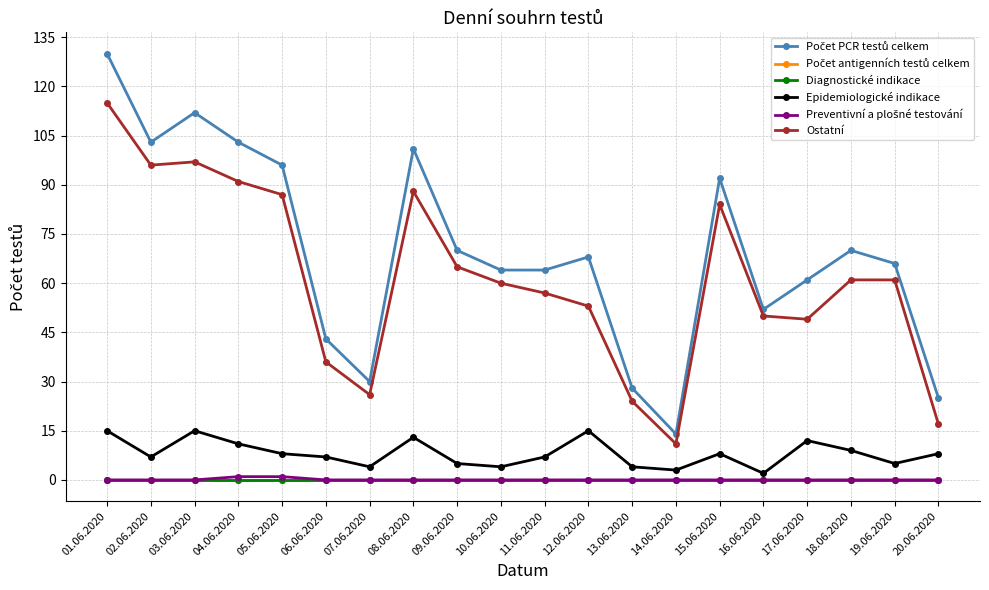

Is this an area chart (filled region under the line)?

No